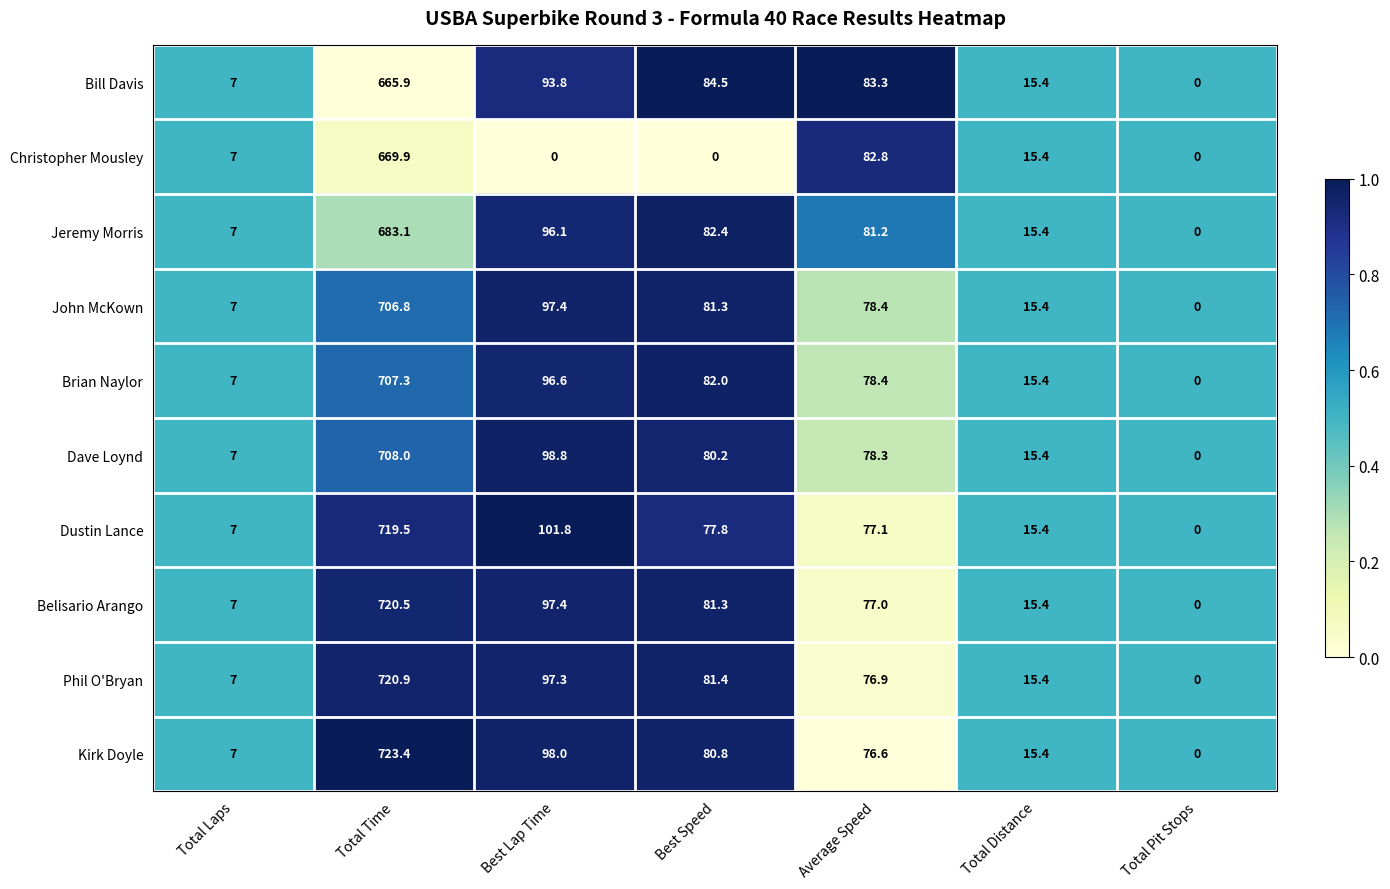

True or false: Brian Naylor has a value of 102.8 at Average Speed.

False